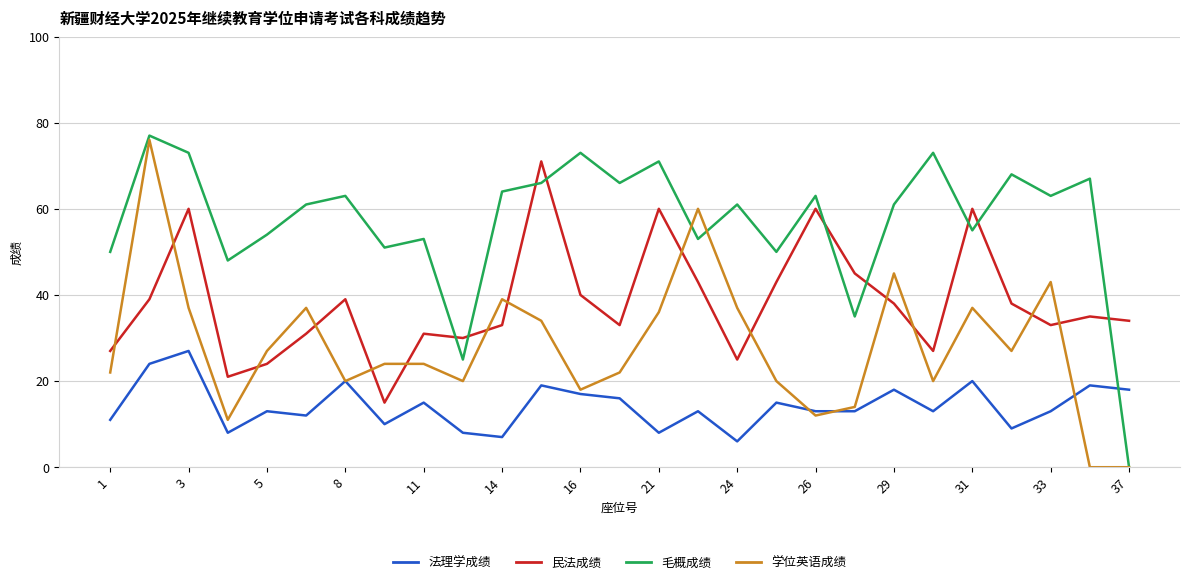

What is the highest value of the 毛概成绩 series?

77